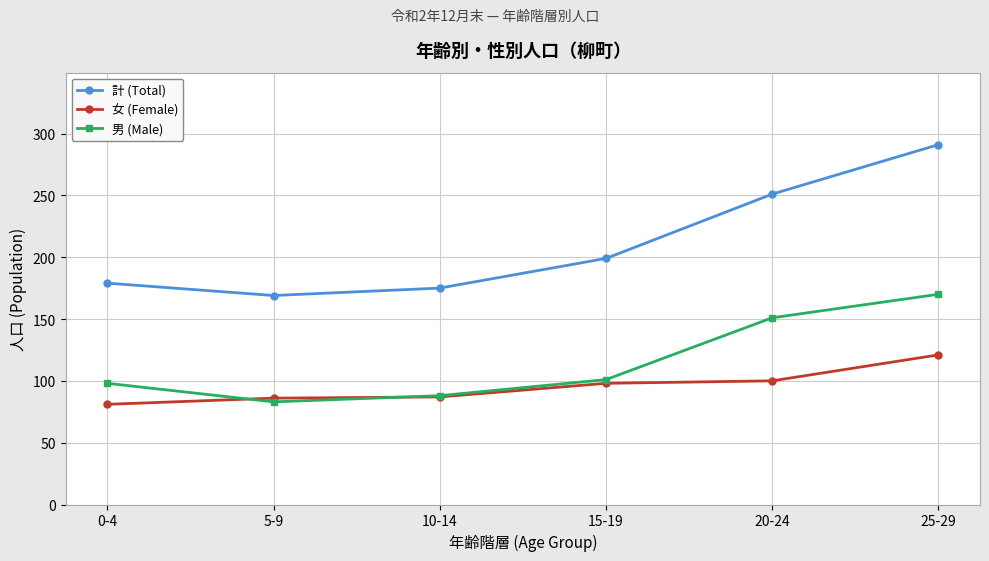

What is the spread (max minus min) of values at 20-24?

151